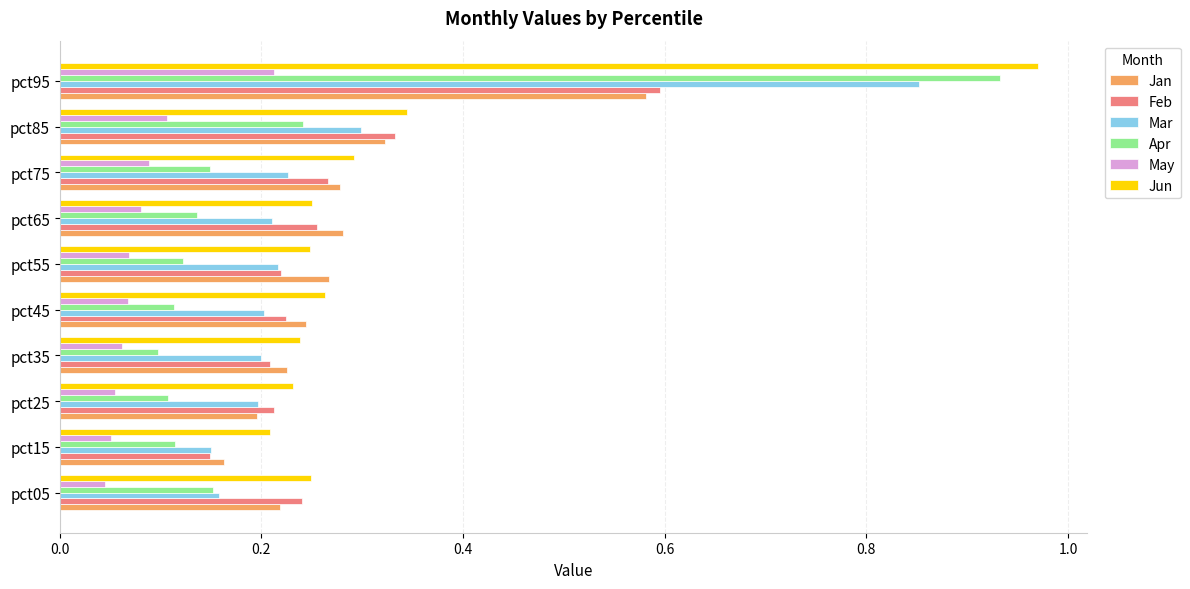

Count the May values in the range 0 to 1.

10